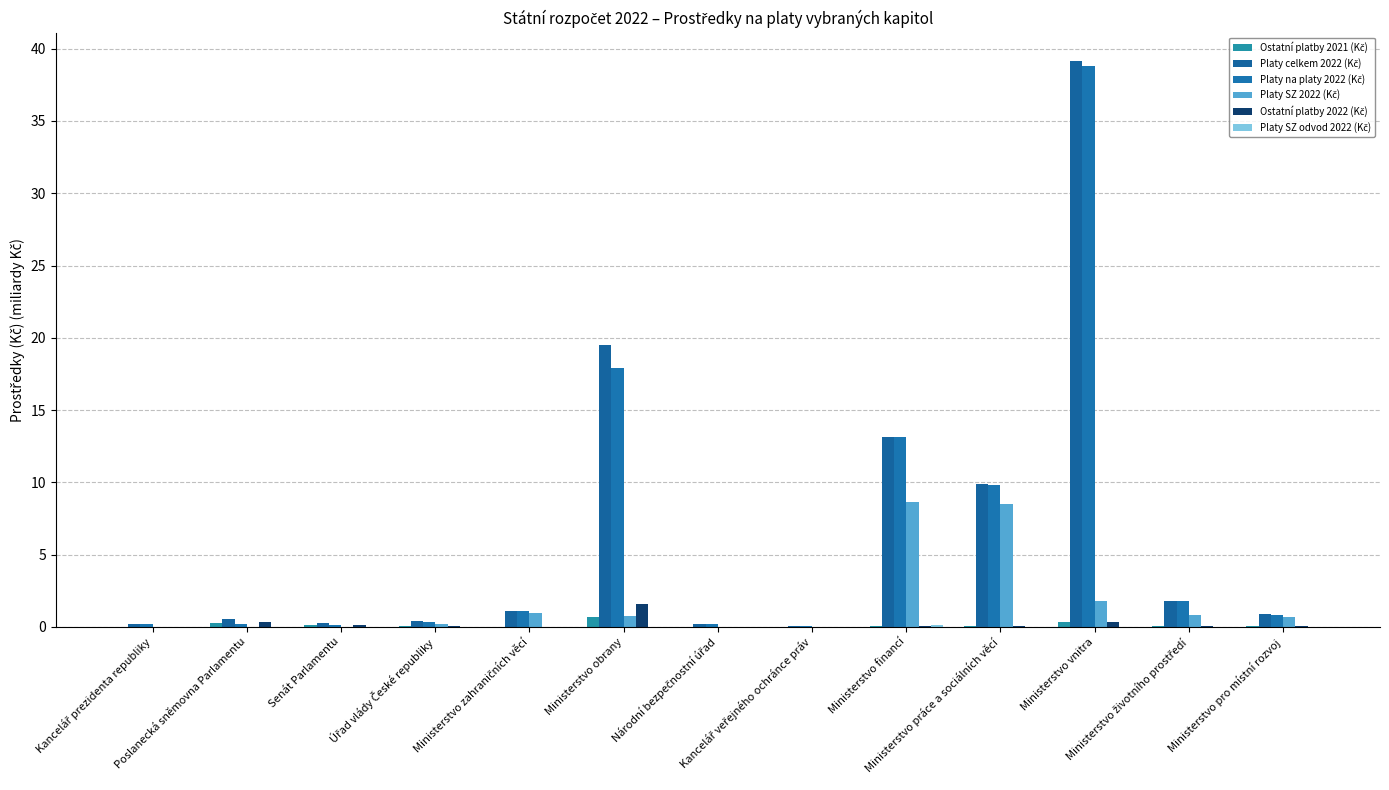

Are the bars horizontal?

No